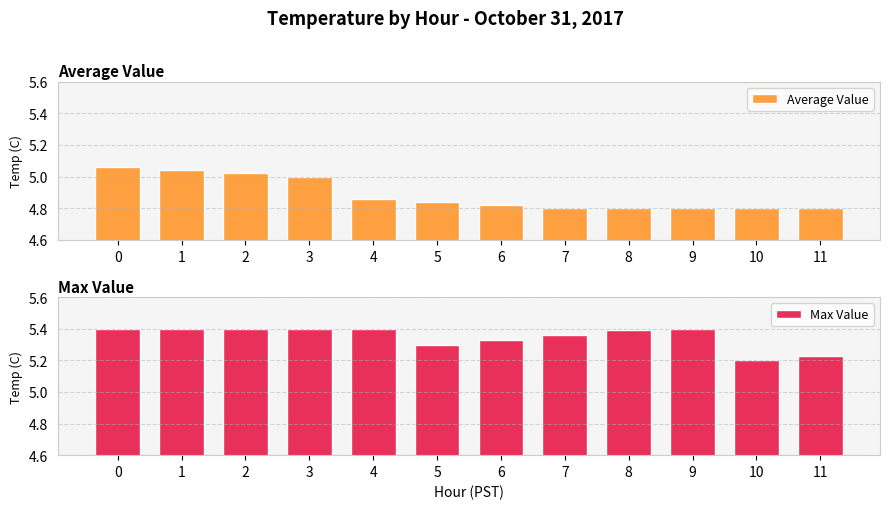

Count the number of categories in the chart.

12